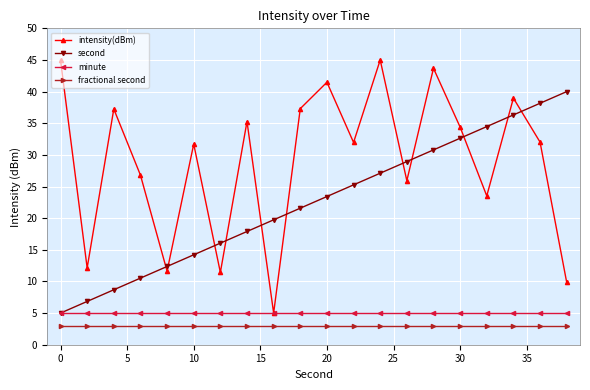

How many values in the second series exceed 23?

10